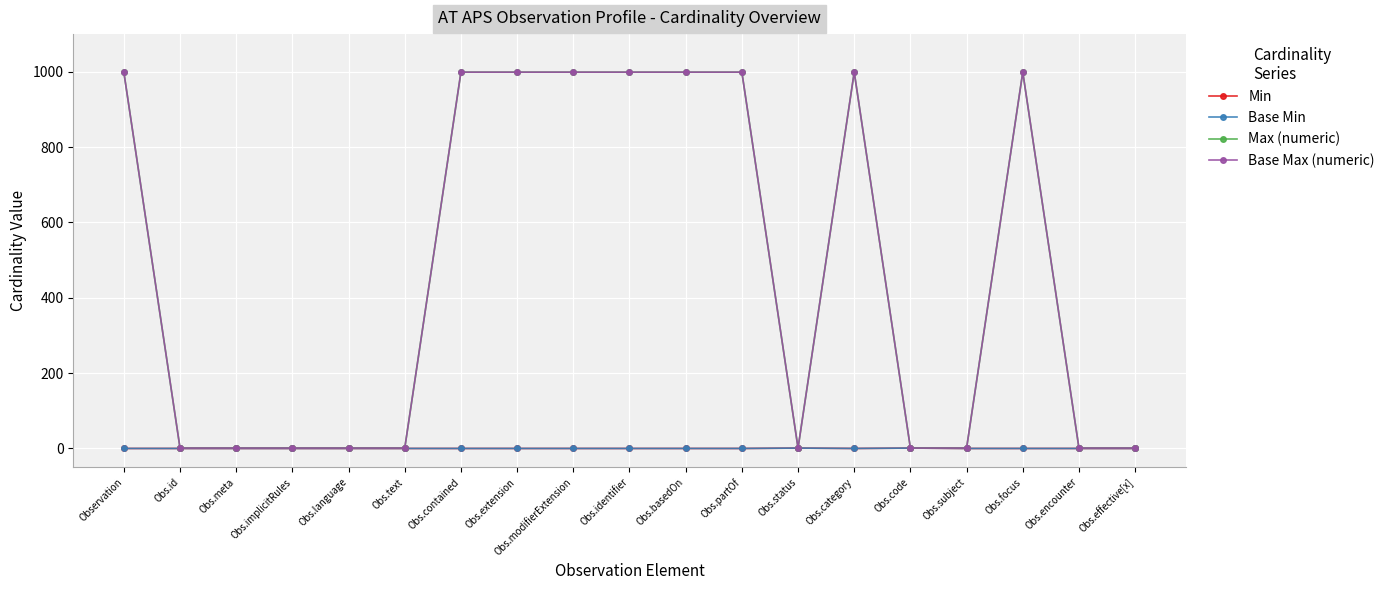

What is the label of the 19th point from the right?

Observation